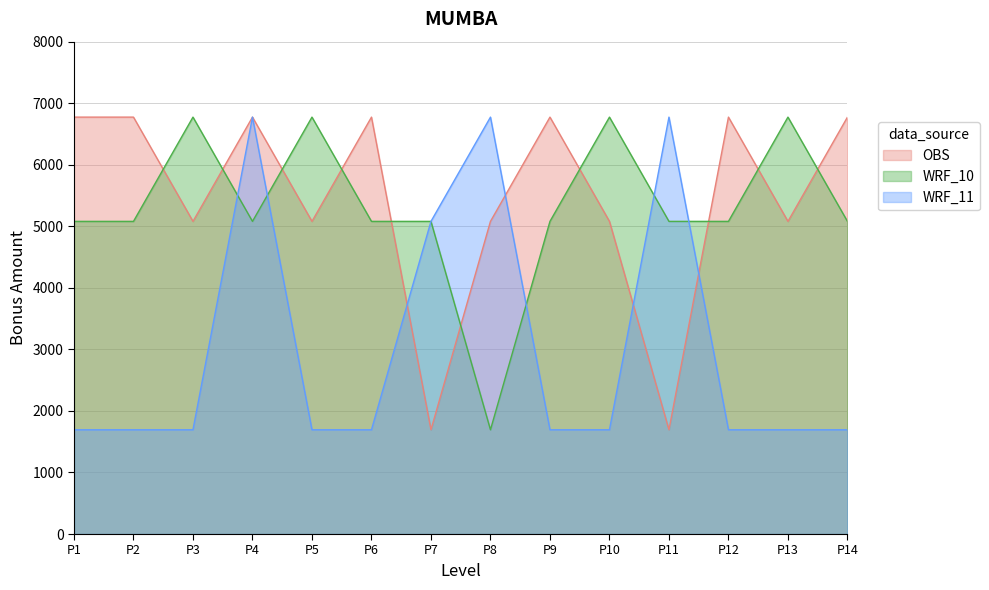

List the series in order of their overall mean, highest first.

OBS, WRF_10, WRF_11